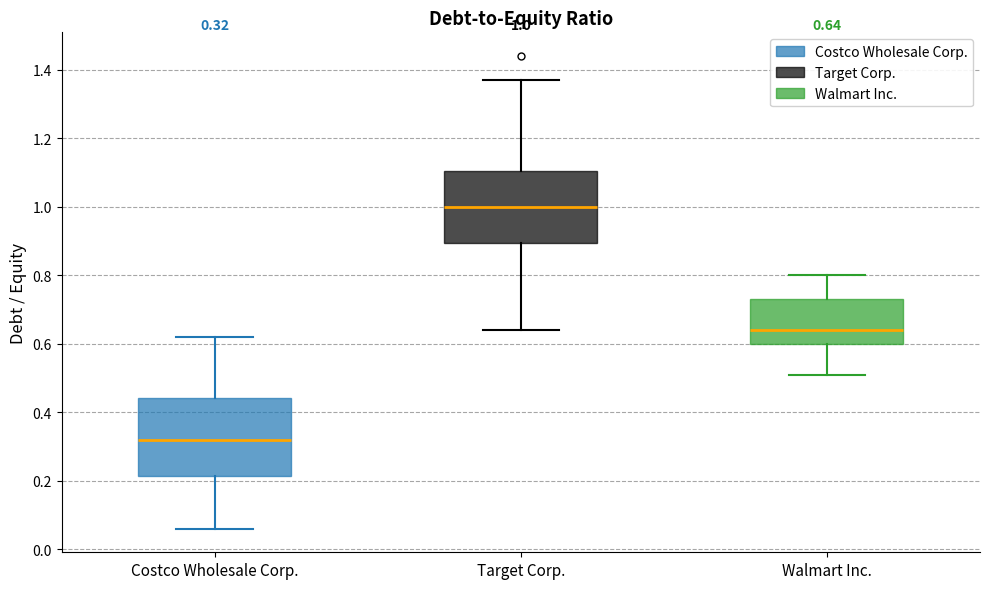

Which box's median line is the highest?

Target Corp.